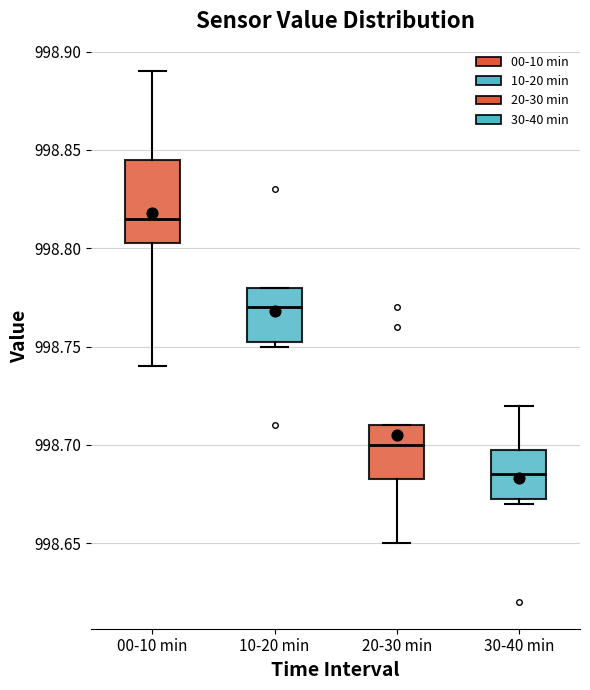

Which box is the tallest, from its lower edge to its upper edge?

00-10 min